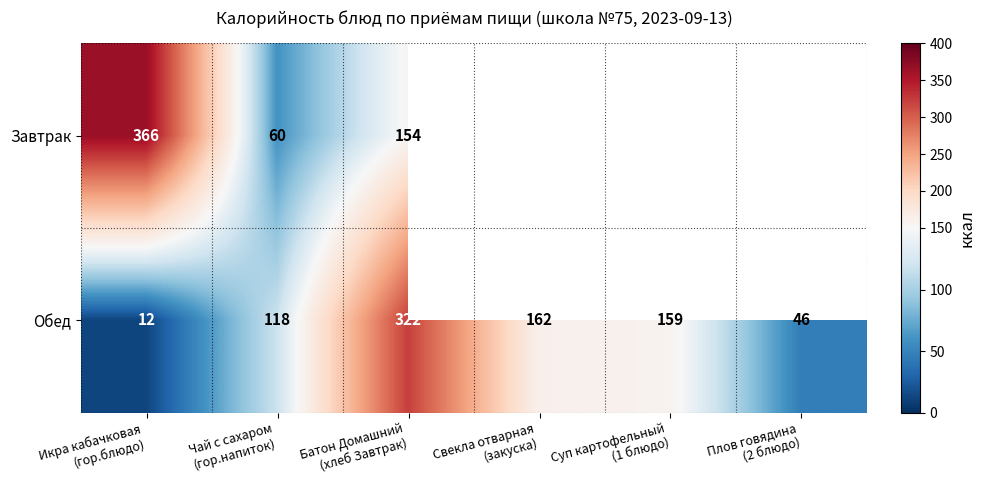

Which label corresponds to the smallest value in the chart?

Икра кабачковая
(гор.блюдо)